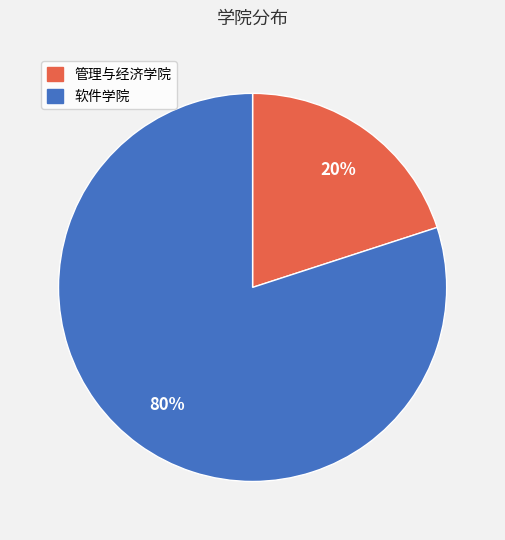

How many segments does this pie chart have?

2